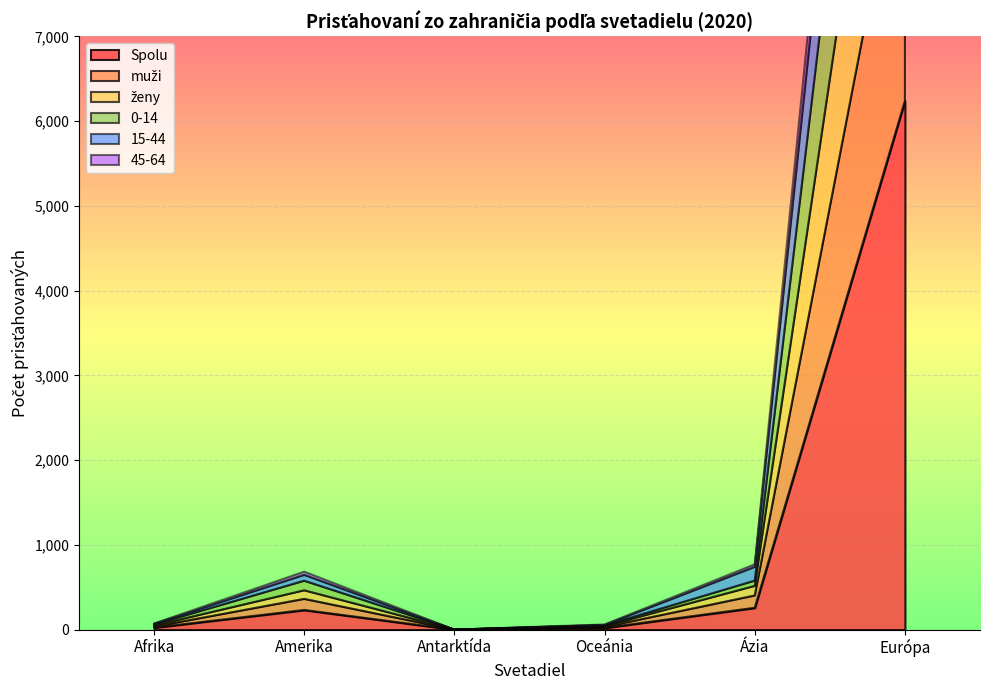

The 15-44 series shows 102 at Amerika. True or false?

False